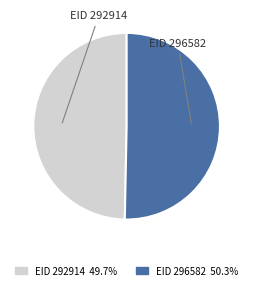

Approximately how many times larger is the value at EID 292914 compared to EID 296582?

1.0